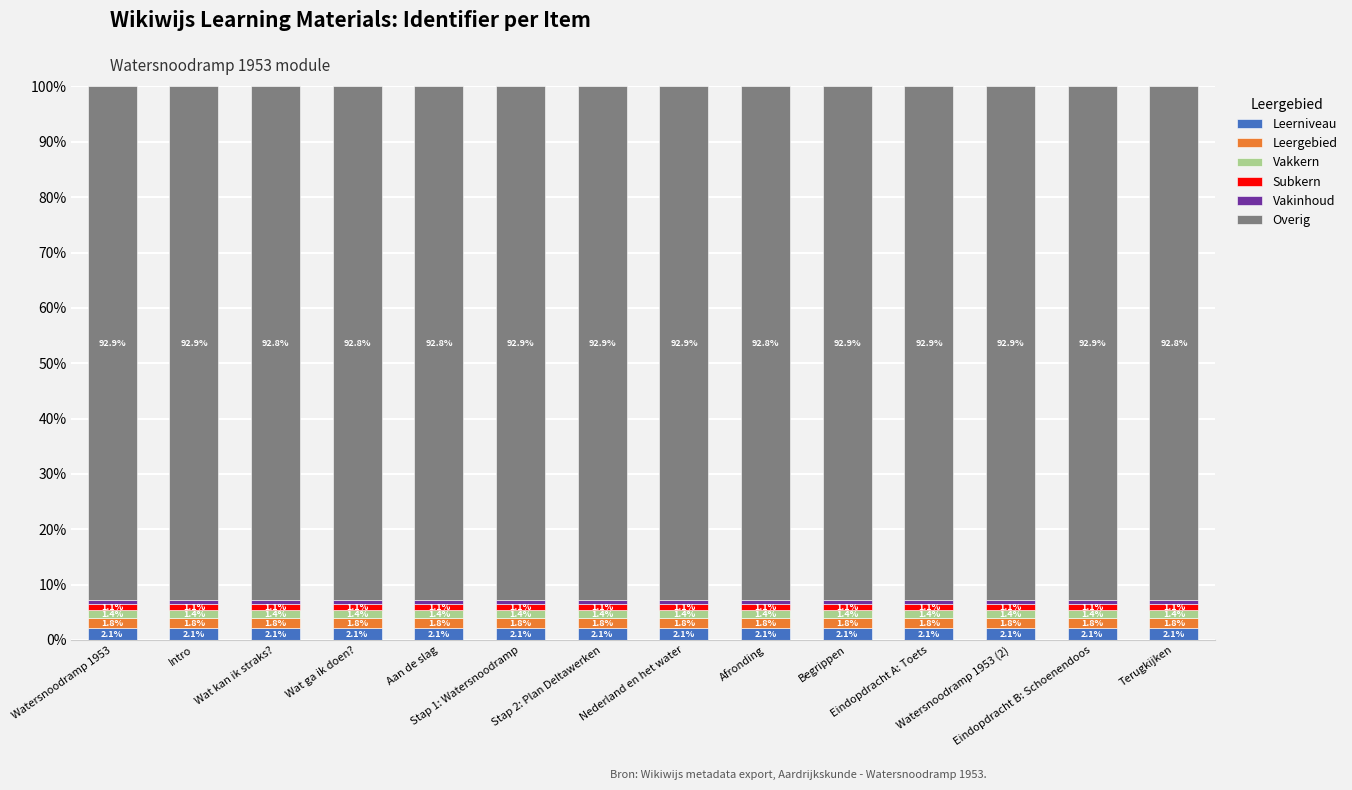

What is the maximum value for Leerniveau?

2.1